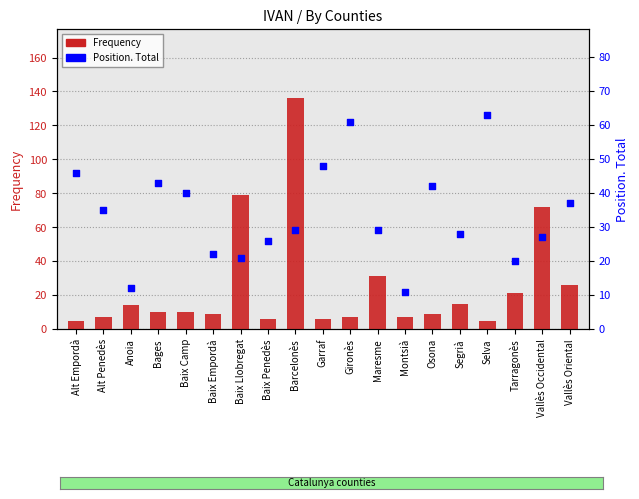

Which series reaches the minimum Y coordinate?

Frequency